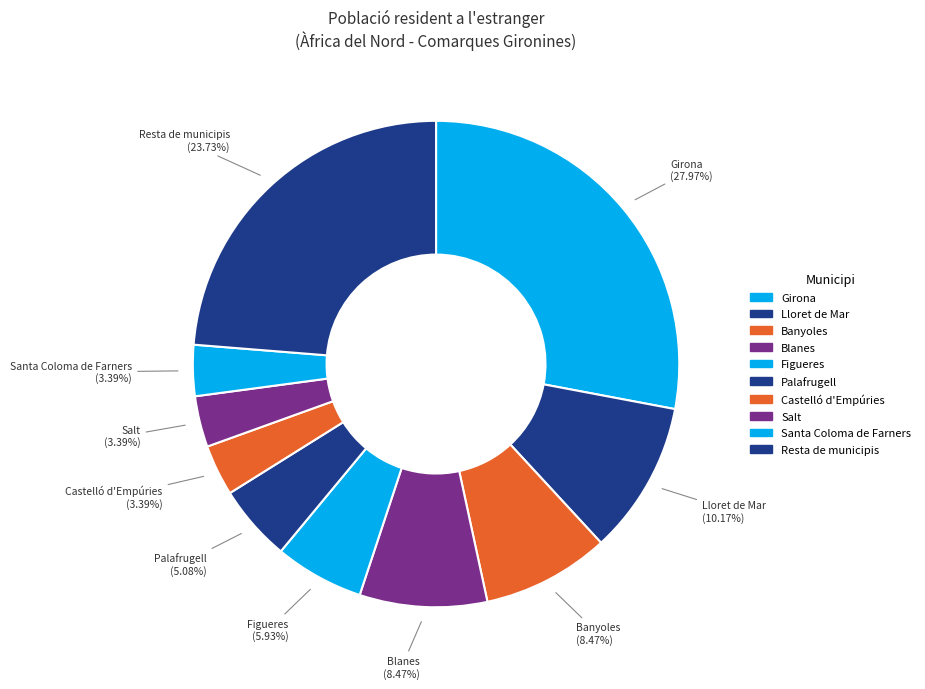

To the nearest percent, what is the combined percentage of Resta de municipis and Lloret de Mar?

34%